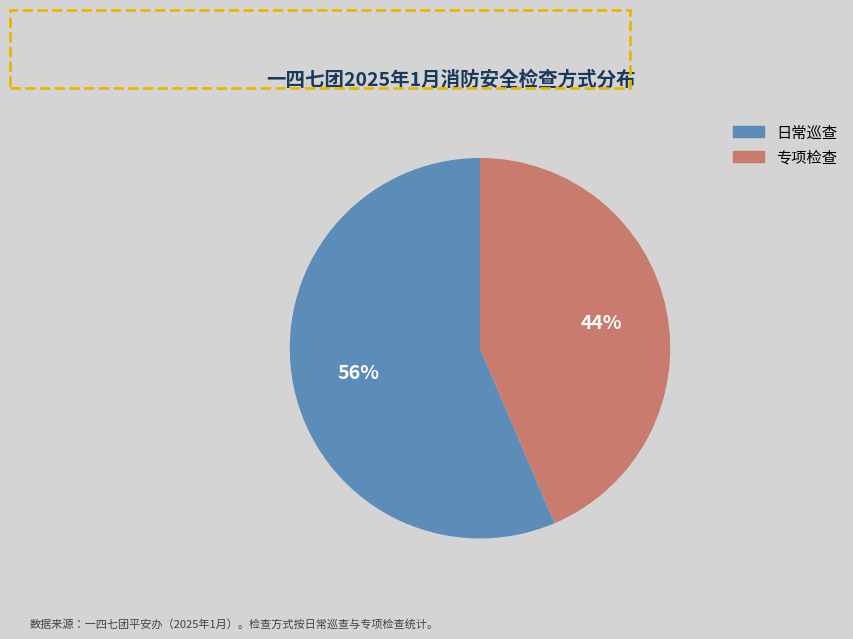

To the nearest percent, what percentage of the pie is 日常巡查?

56%